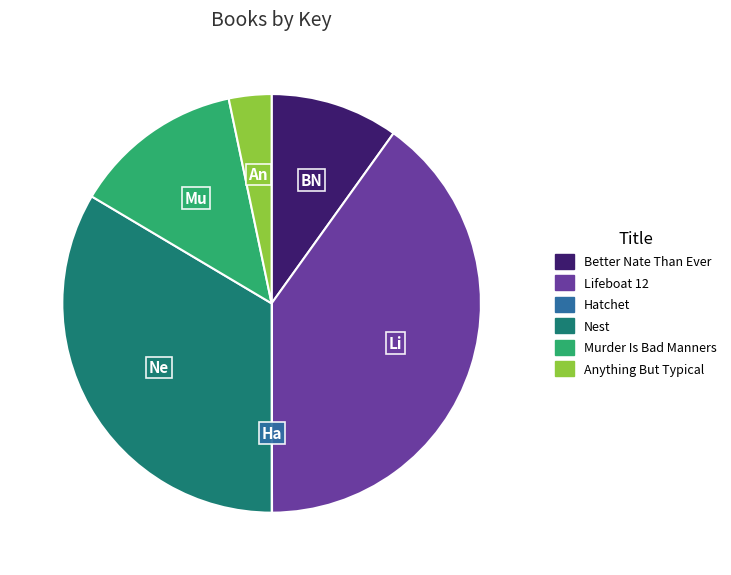

Combined, do Murder Is Bad Manners and Anything But Typical account for over 50%?

No